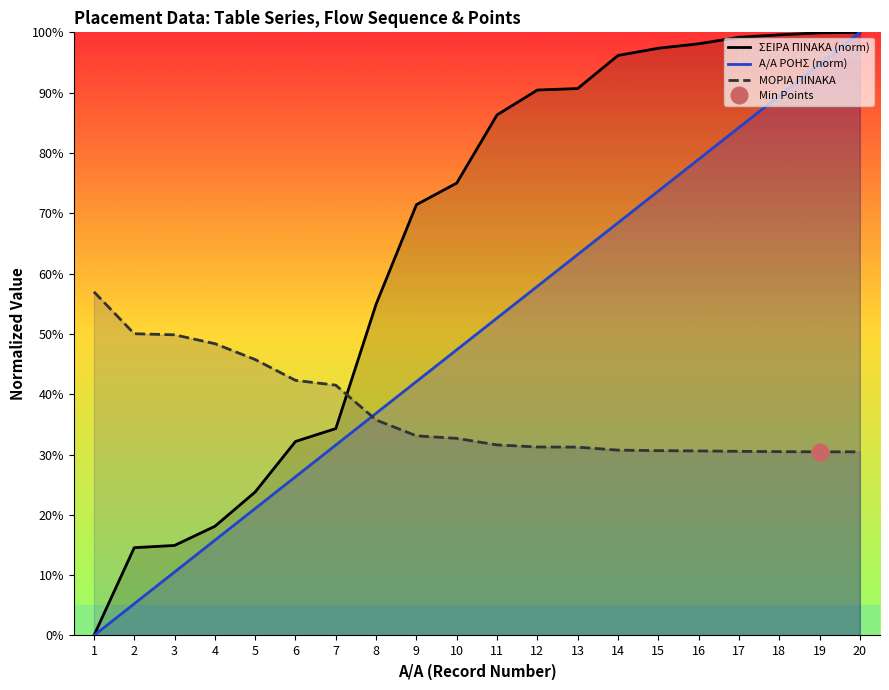

Reading left to right, transcribe all the data shown in this chart.

ΣΕΙΡΑ ΠΙΝΑΚΑ (norm): 0.0	14.6	14.9	18.1	23.8	32.2	34.3	54.9	71.4	75.0	86.3	90.4	90.7	96.2	97.4	98.1	99.2	99.6	99.9	100.0
Α/Α ΡΟΗΣ (norm): 0.0	5.3	10.5	15.8	21.1	26.3	31.6	36.8	42.1	47.4	52.6	57.9	63.2	68.4	73.7	78.9	84.2	89.5	94.7	100.0
ΜΟΡΙΑ ΠΙΝΑΚΑ: 57.0	50.0	49.9	48.4	45.8	42.3	41.5	35.7	33.1	32.7	31.6	31.2	31.2	30.7	30.6	30.6	30.5	30.5	30.4	30.4